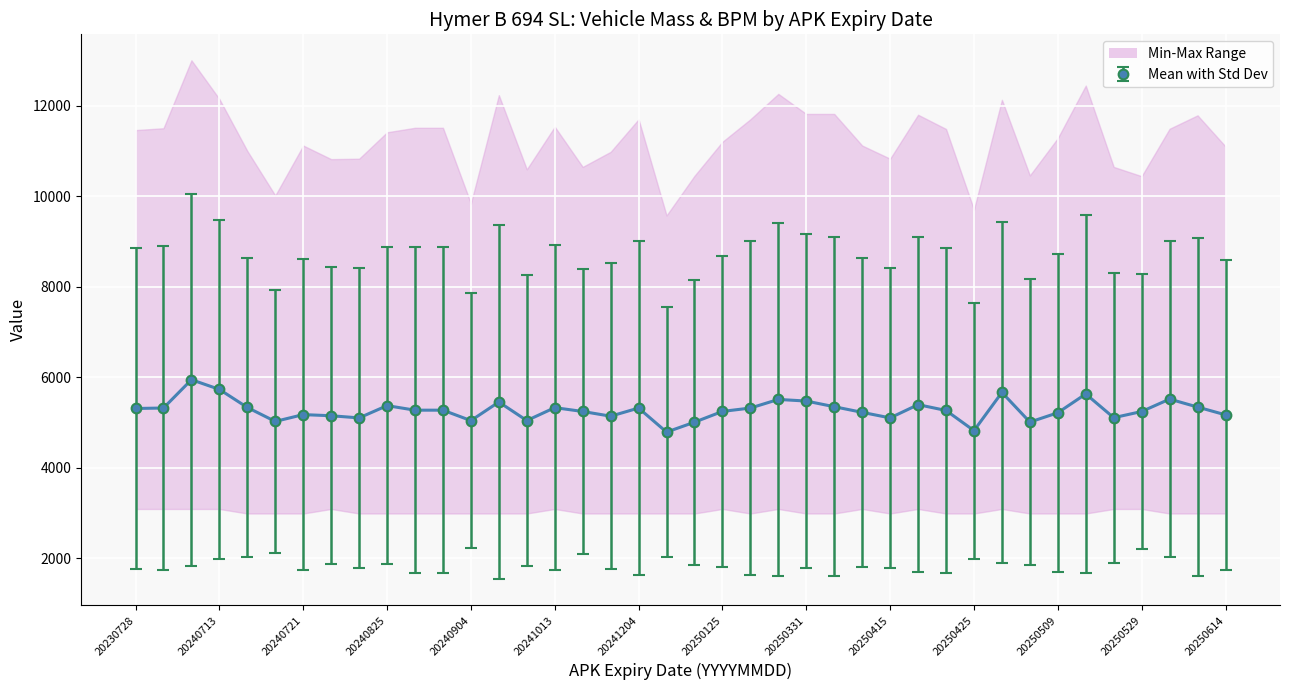

True or false: massa_ledig_voertuig and bruto_bpm cross at least once.

False